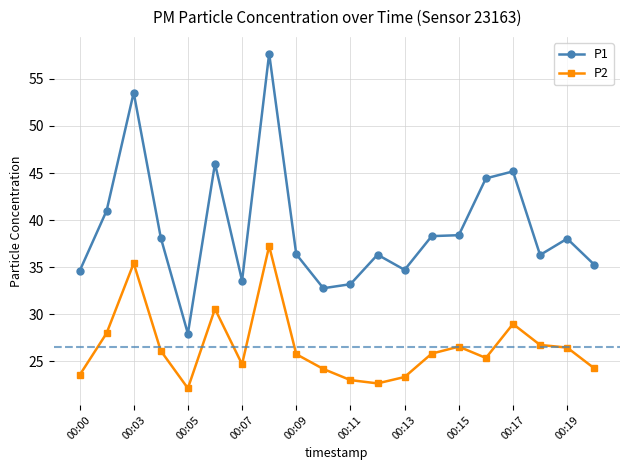

Which series has the largest range (max minus min)?

P1